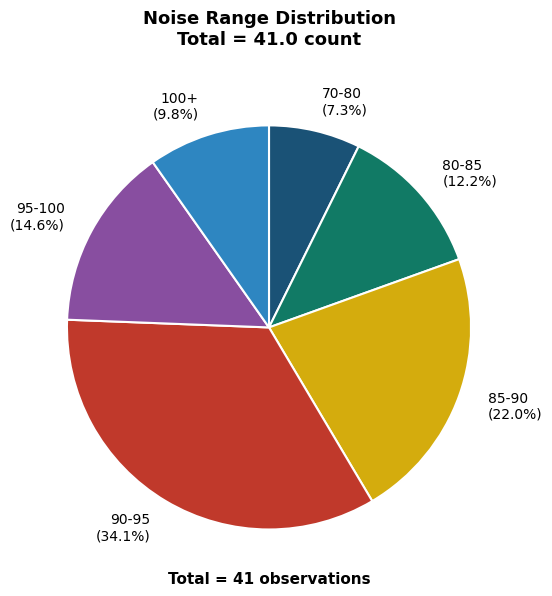

What is the ratio of the value at 70-80 to the value at 85-90?

0.3